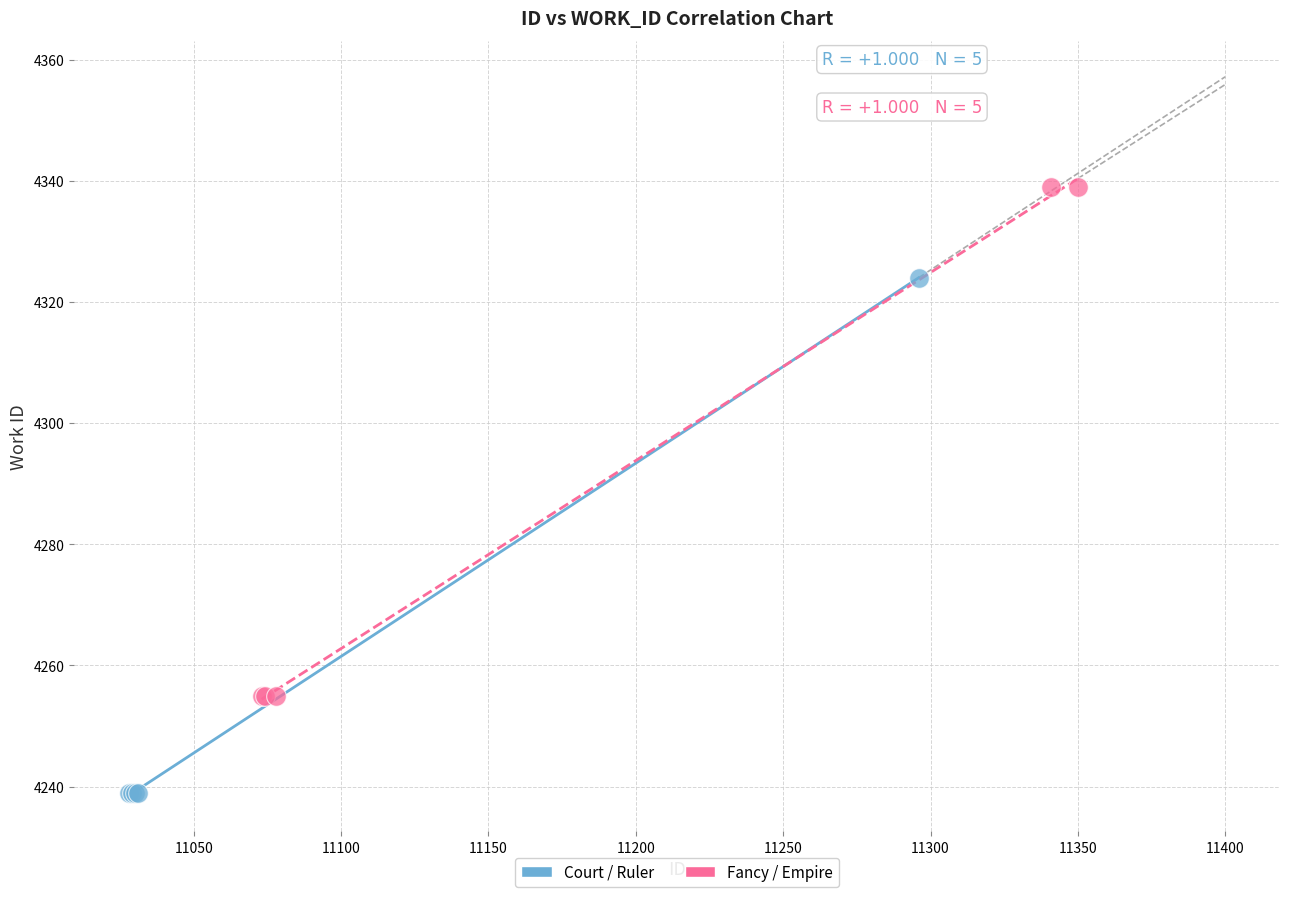

Which series contains the highest Y value?

Fancy / Empire